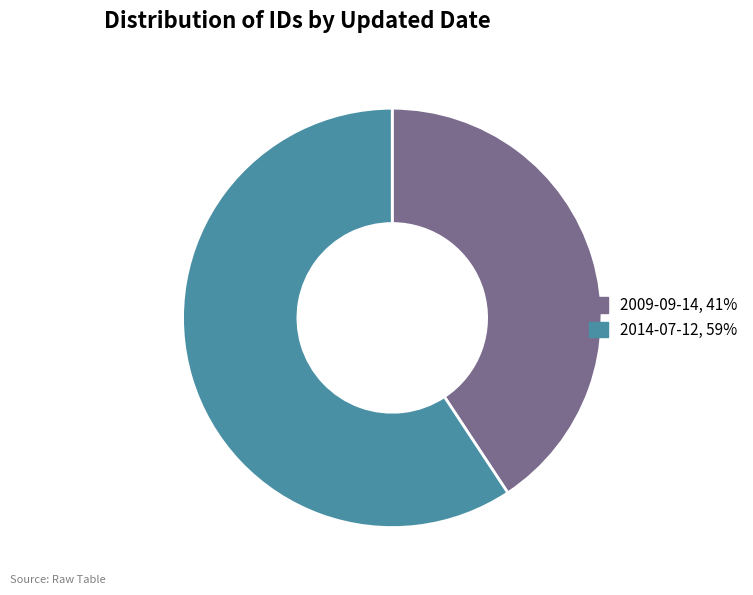

Is the sum of 2009-09-14 and 2014-07-12 greater than half?

Yes